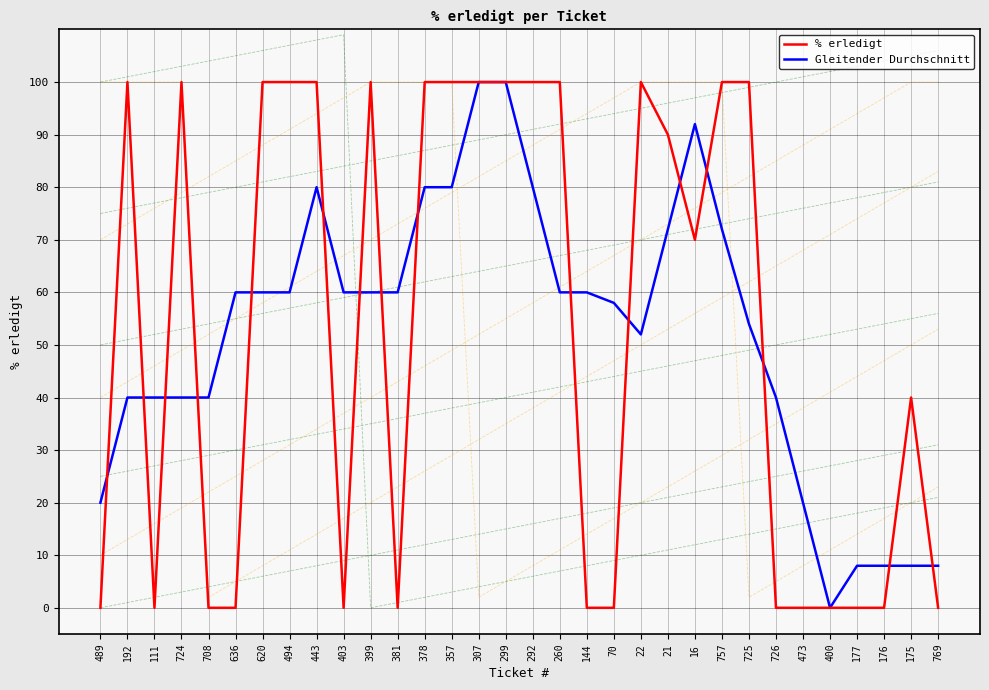

How many data points in % erledigt are less than 90?

16